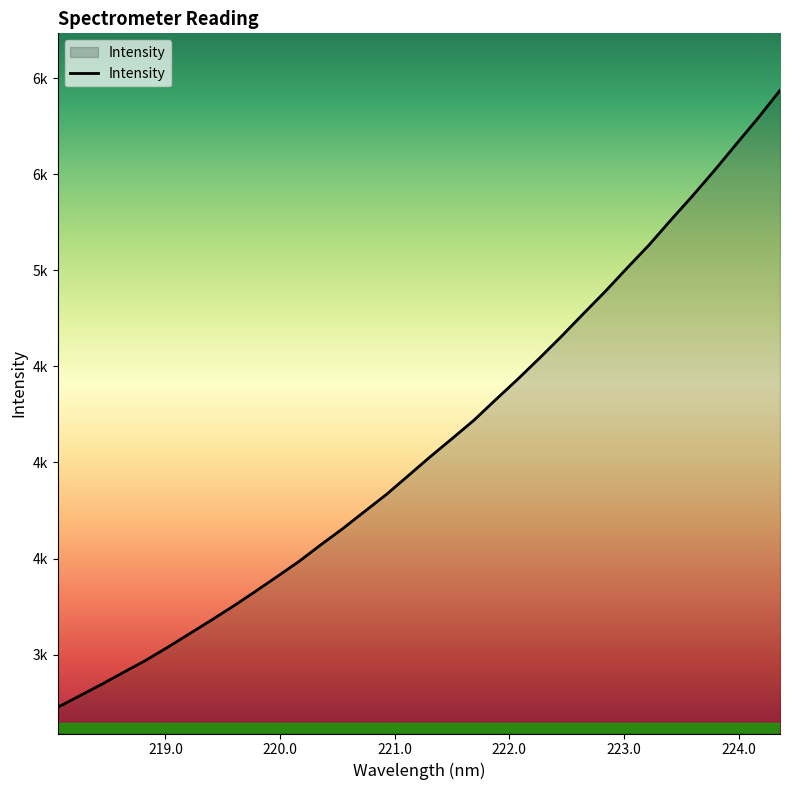

Does the chart have visible grid lines?

No